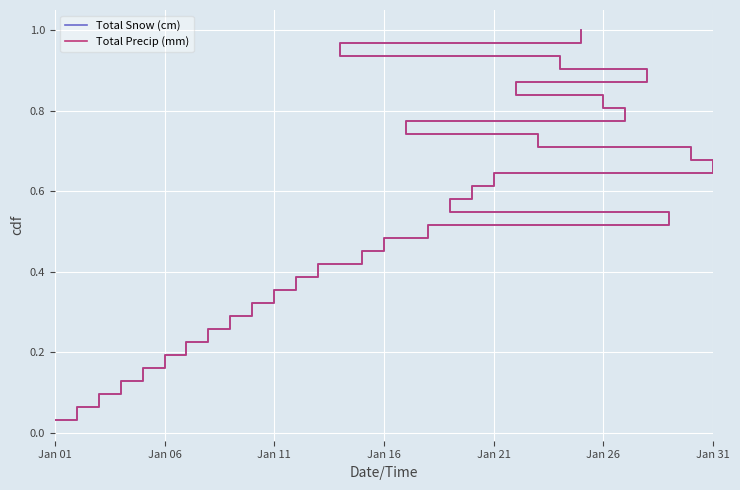

True or false: Total Precip (mm) and Total Snow (cm) cross at least once.

False